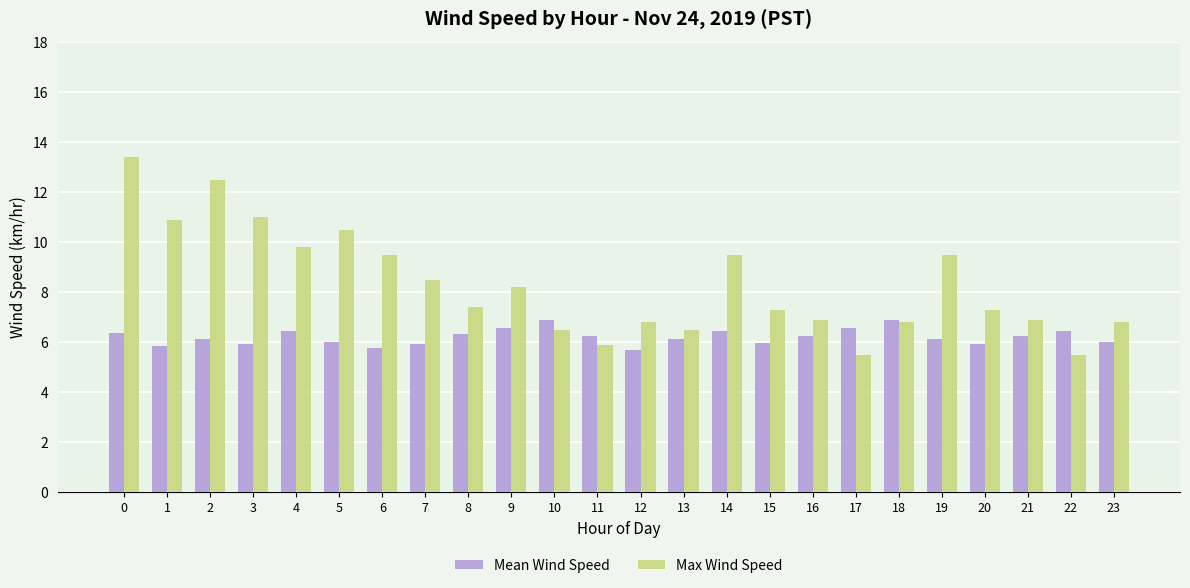

Count the number of categories in the chart.

24